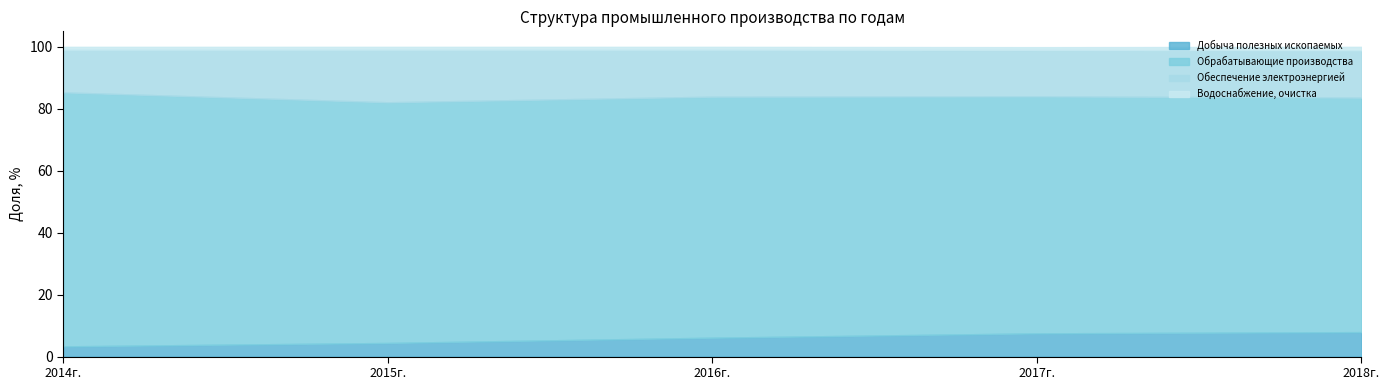

How many lines are shown in the chart?

4